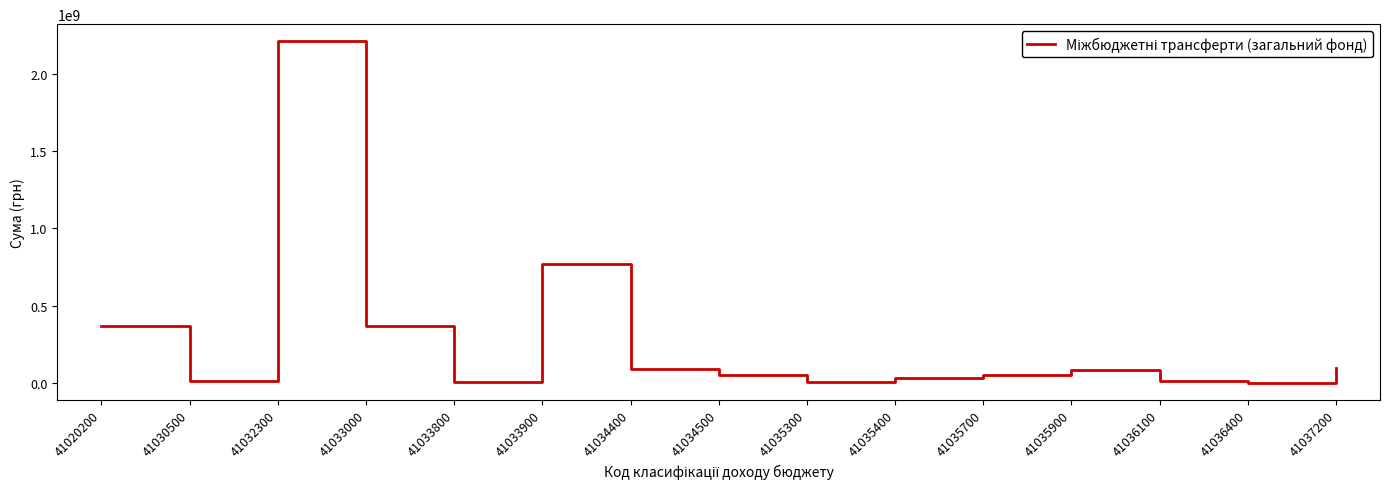

At which label is the value closest to 1105506936?

41033900